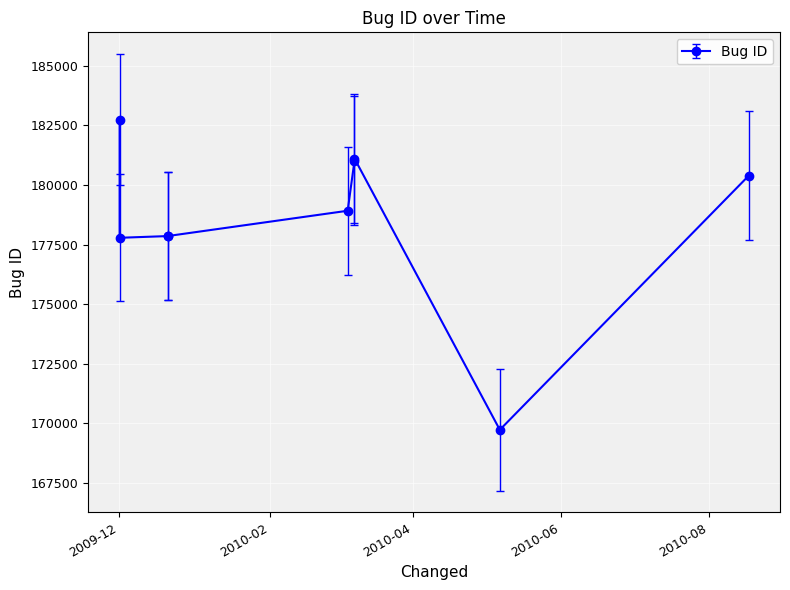

How many categories are shown in the chart?

9